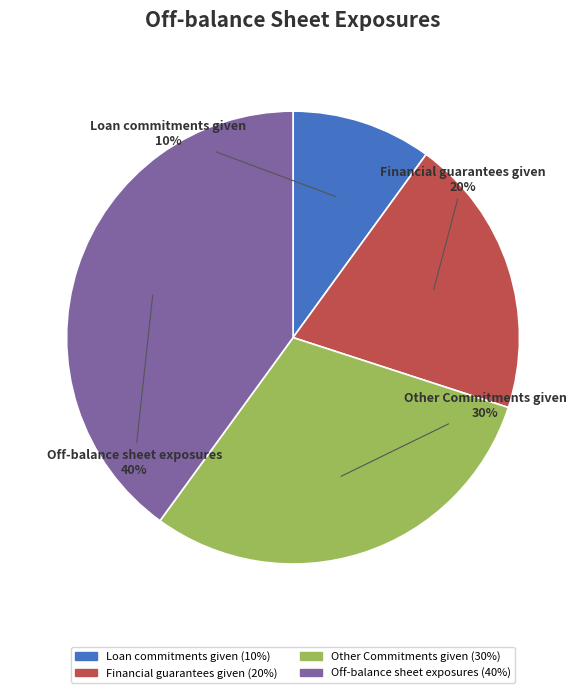

Does Financial guarantees given represent more than half of the total?

No